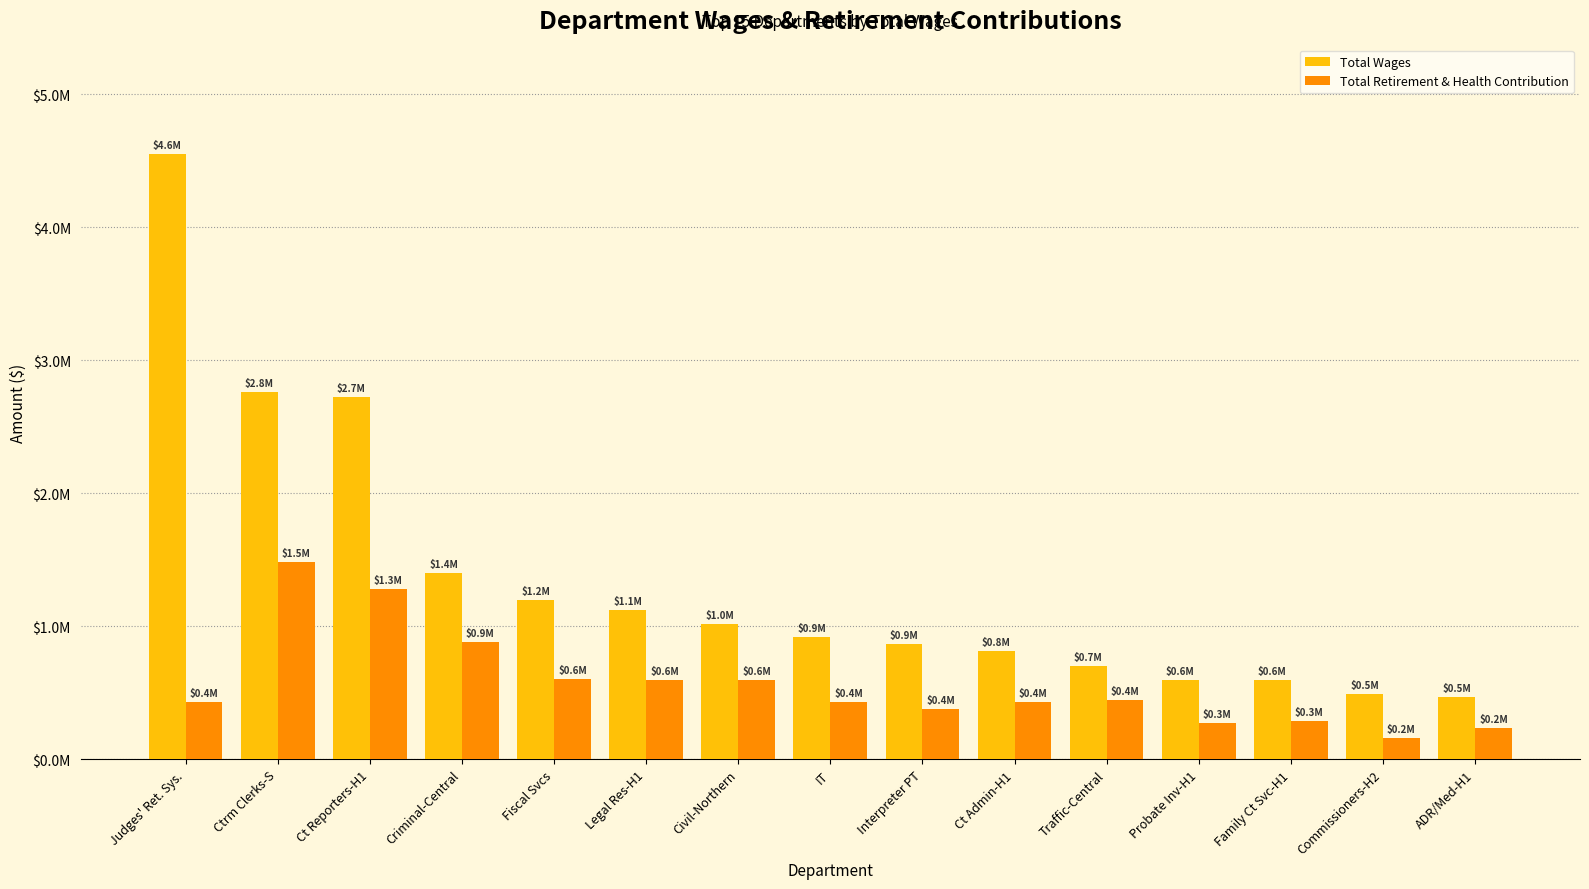

What position from the right is ADR/Med-H1?

1